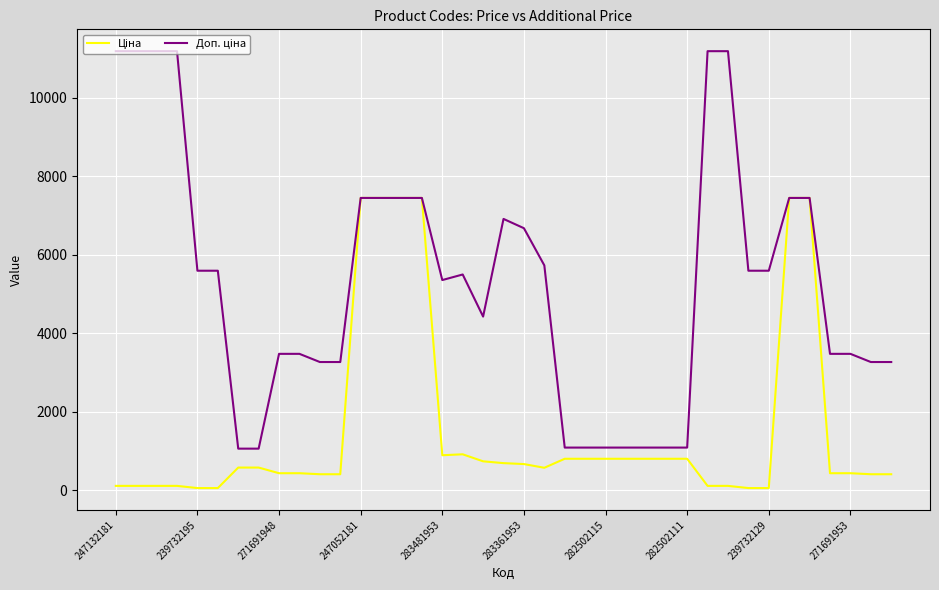

How many lines are shown in the chart?

2